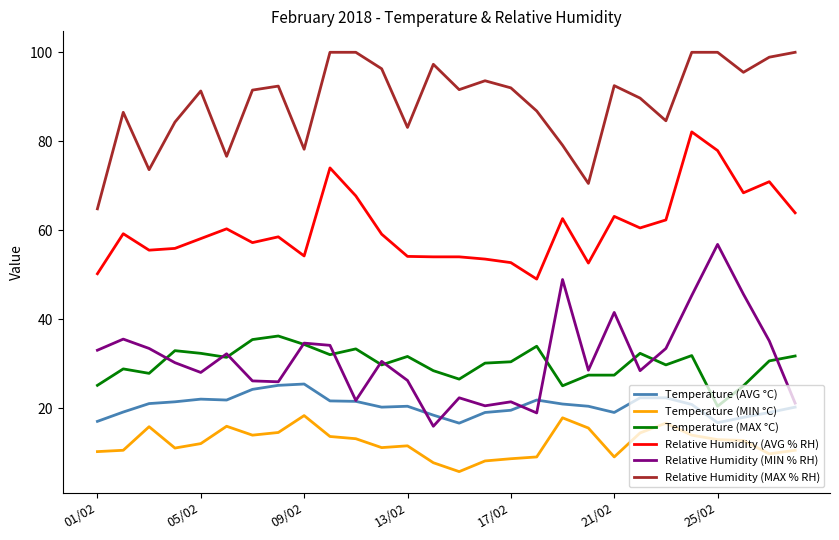

What is the maximum value shown in the chart?

100.0